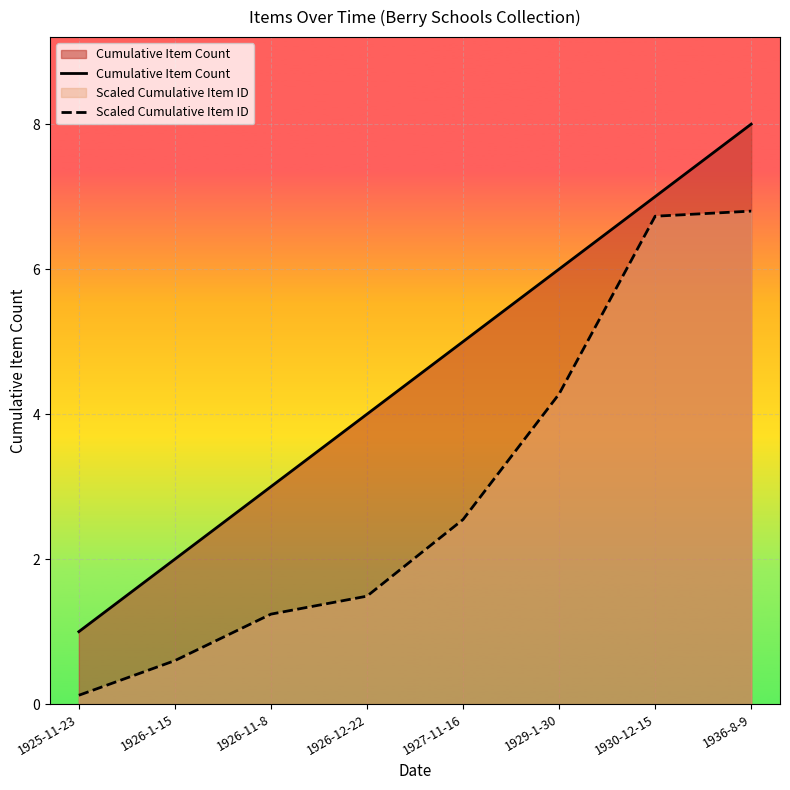

Does the chart display data point markers on the line(s)?

No